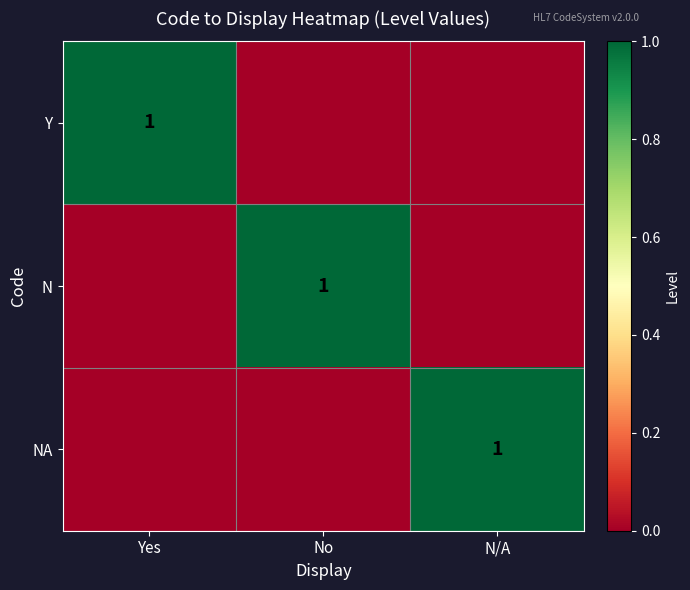

Is it true that NA equals 0 at N/A?

False